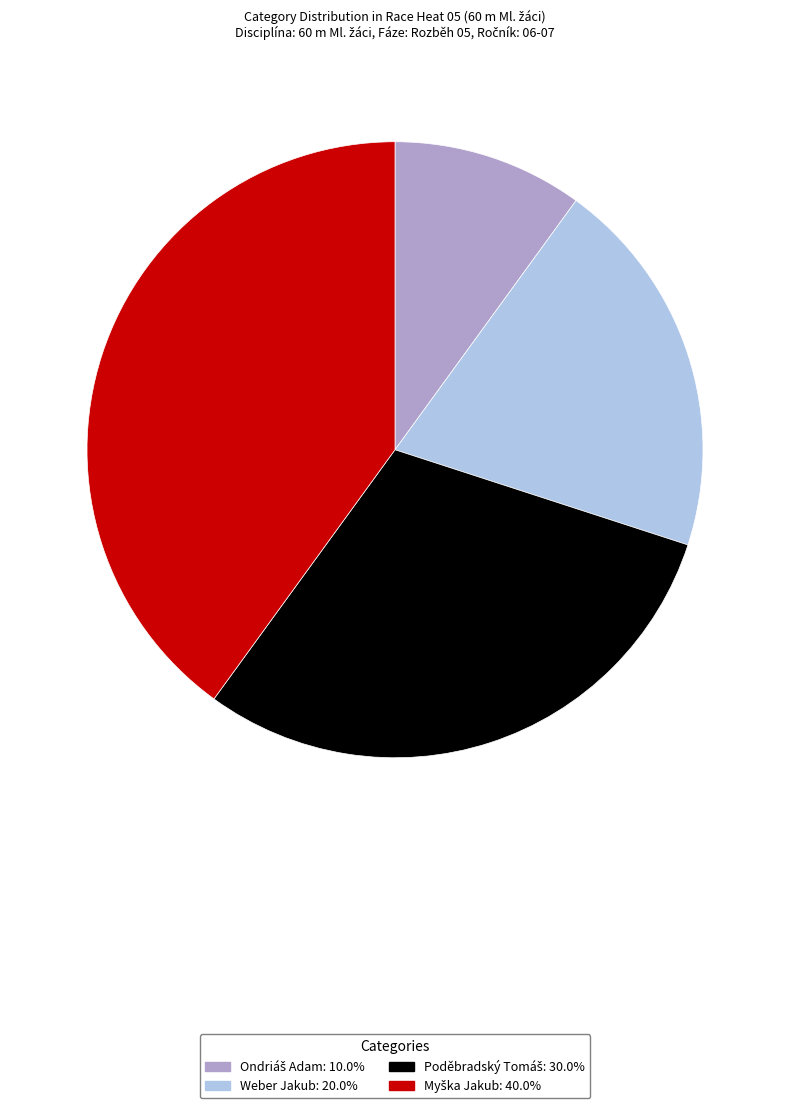

Is there a majority slice in this chart?

No